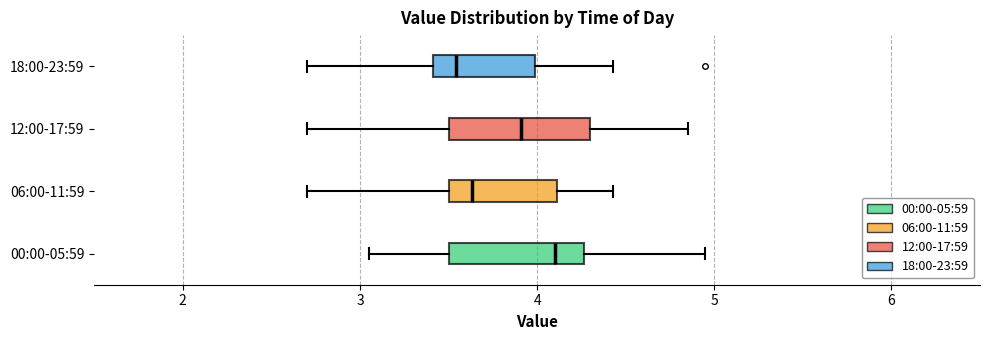

Reading bottom to top, read every box against the x-axis: the position of its median line, the range the box covers, and the ends of its whiskers. The values are not printed on the chart, so give them approximately, as read against the axis.

00:00-05:59: median 4.1, box 3.5 to 4.3, whiskers 3.1 to 5.0
06:00-11:59: median 3.6, box 3.5 to 4.1, whiskers 2.7 to 4.4
12:00-17:59: median 3.9, box 3.5 to 4.3, whiskers 2.7 to 4.9
18:00-23:59: median 3.5, box 3.4 to 4.0, whiskers 2.7 to 4.4